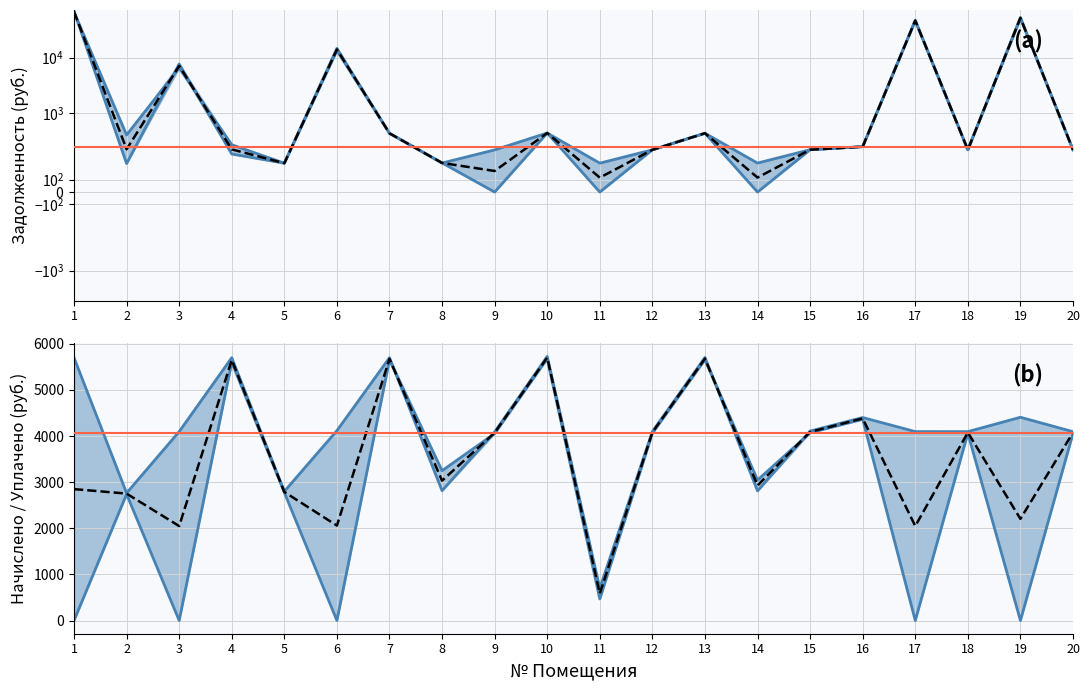

Which has a higher value, 13 or 5?

13